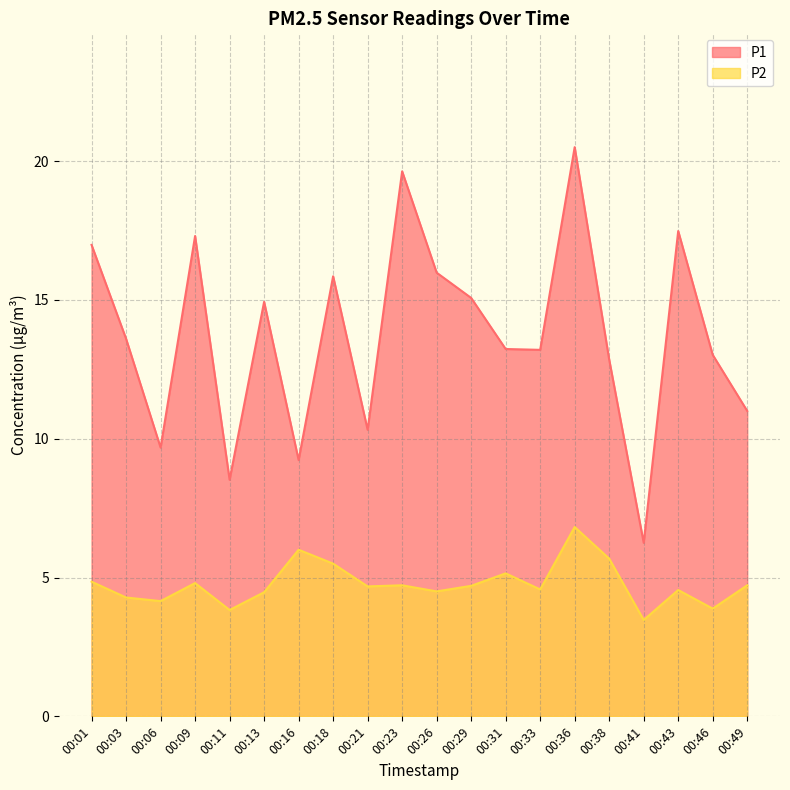

Rank the series at 00:09 from highest to lowest value.

P1, P2